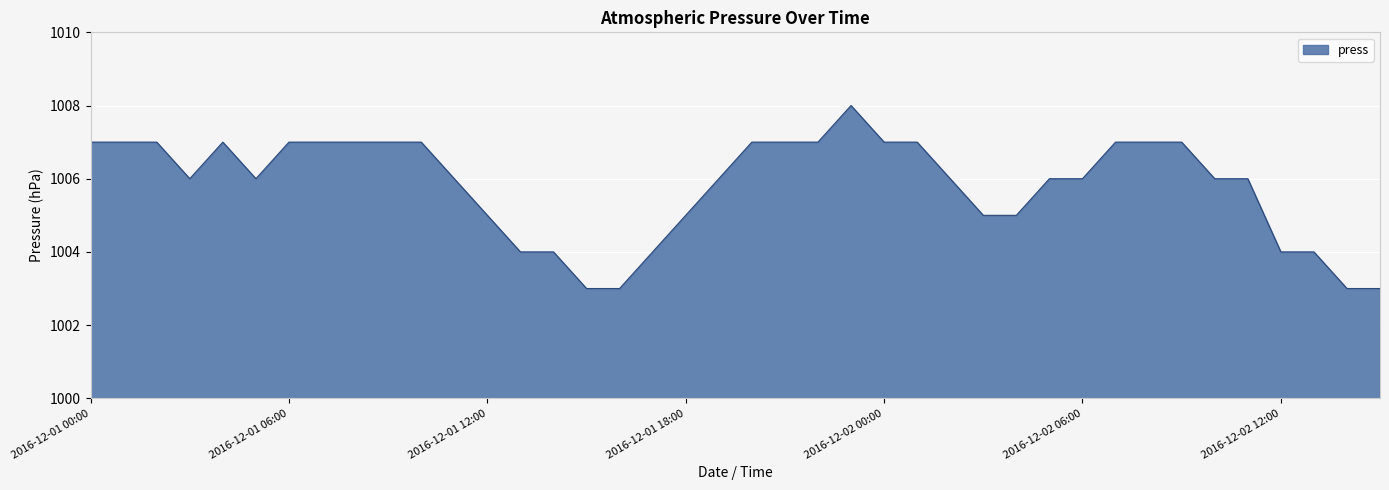

What is the sum of all values?

40233